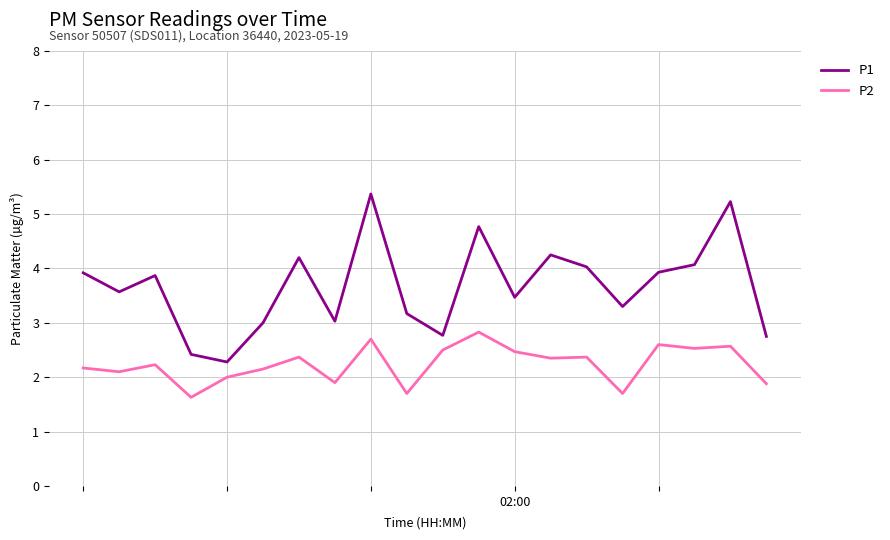

List the series in order of their peak value, lowest first.

P2, P1